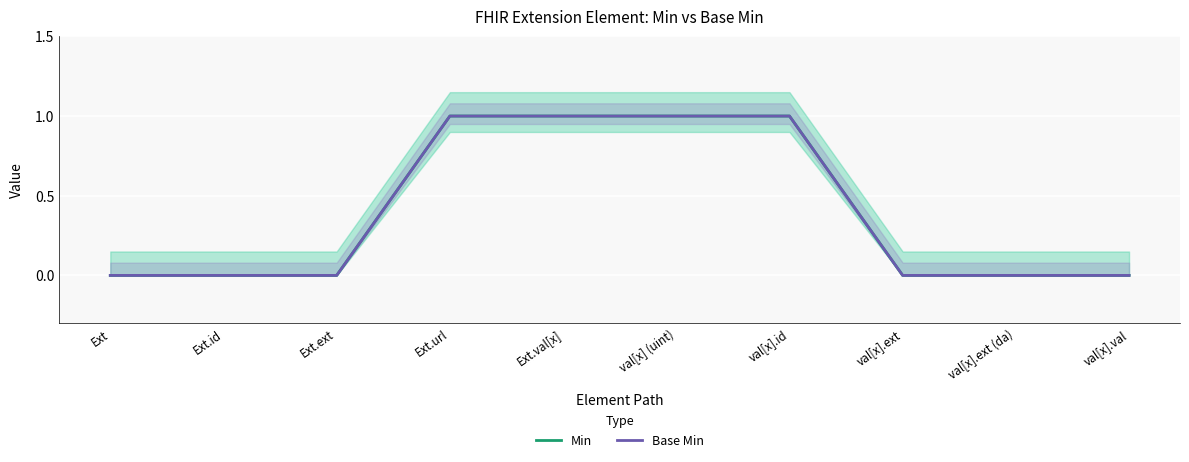

True or false: Base Min and Min intersect in this chart.

False